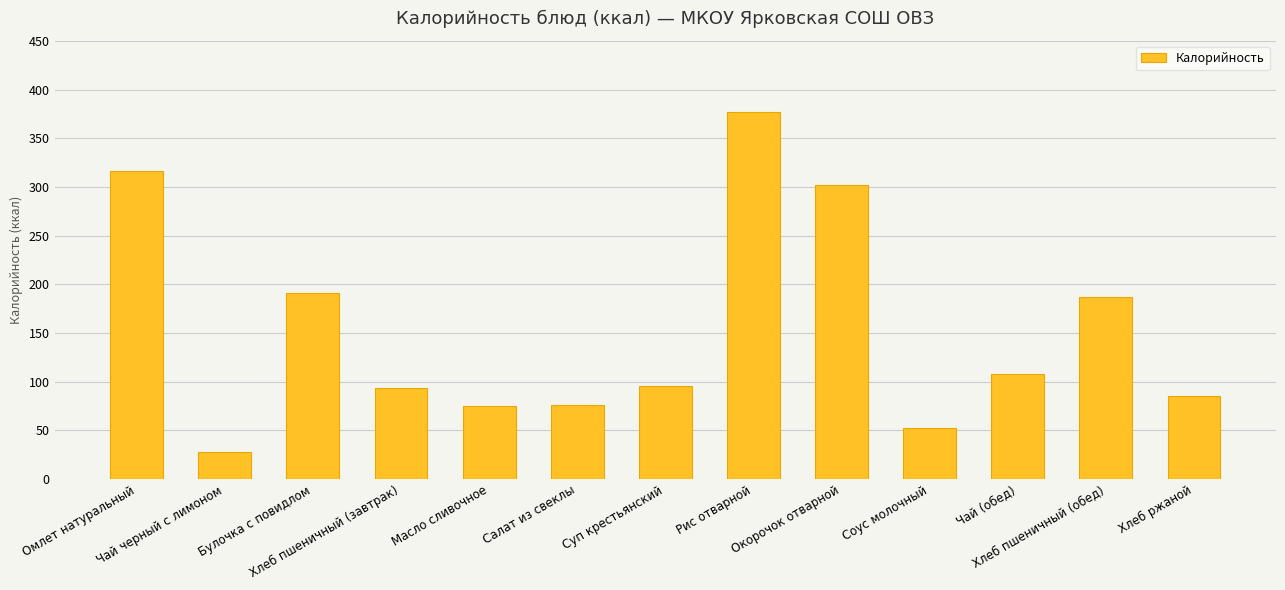

How many data points does each series have?

13